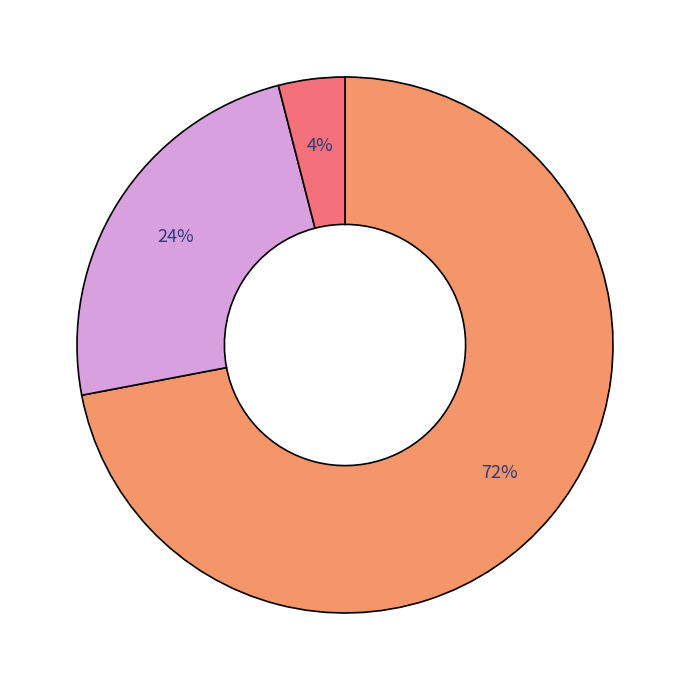

To the nearest percent, what is the average slice percentage?

33%